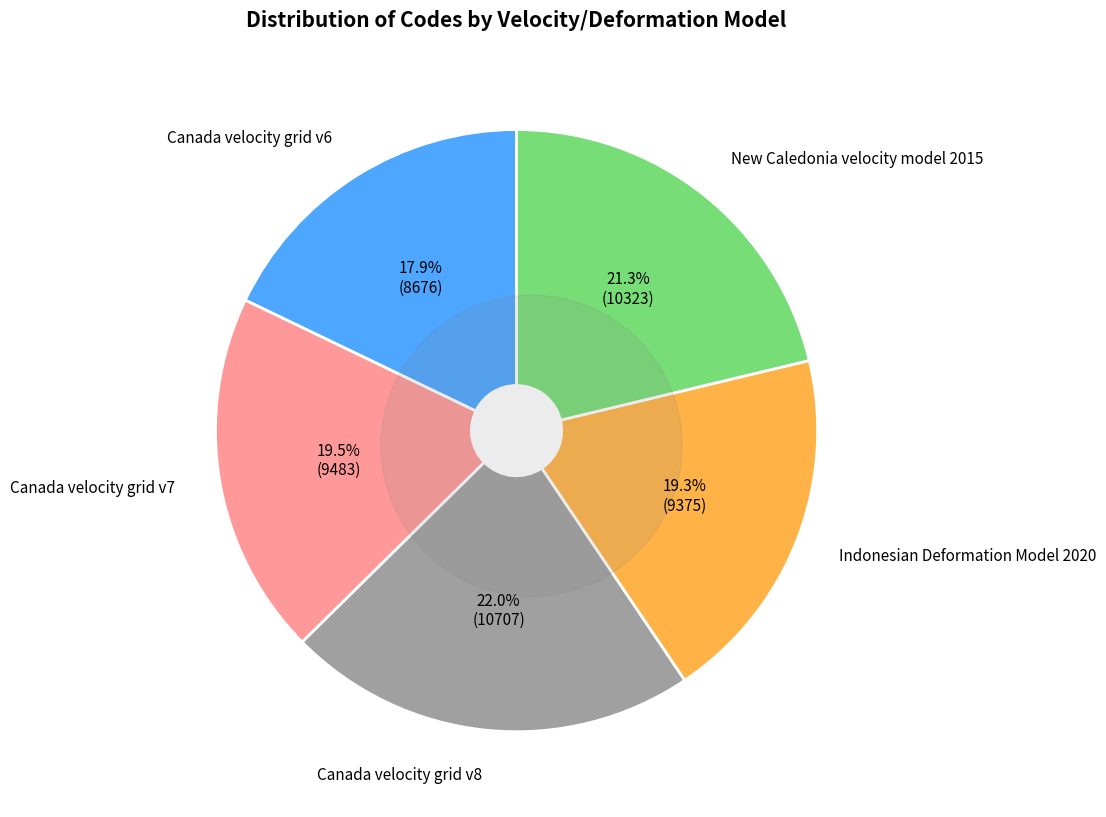

How much of the chart is everything except Indonesian Deformation Model 2020?

80.7%